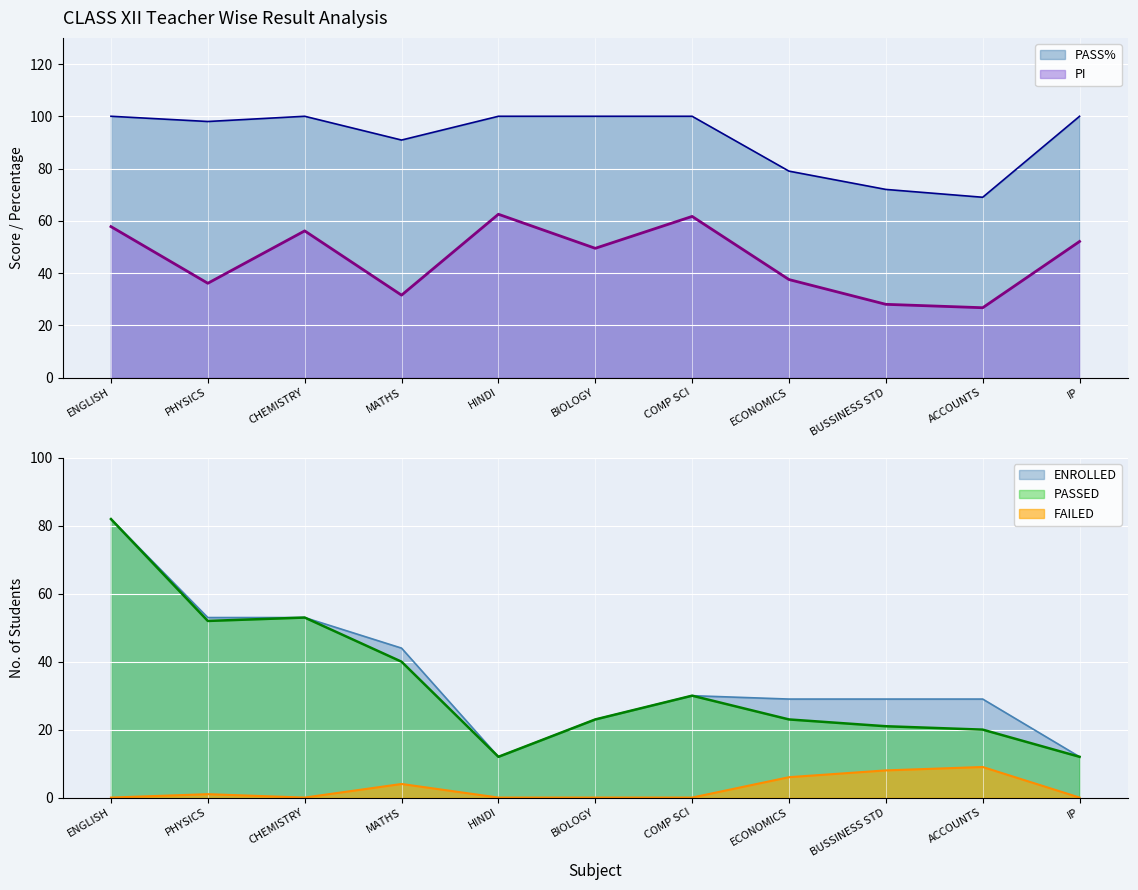

Which series has the largest range (max minus min)?

ENROLLED